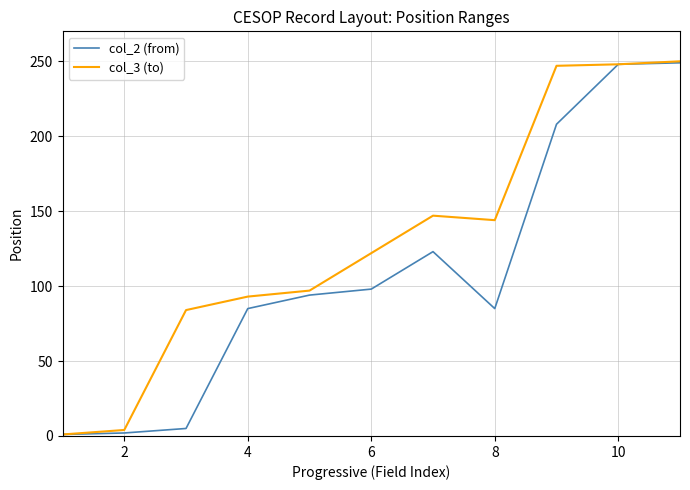

What is the greatest value displayed?

250